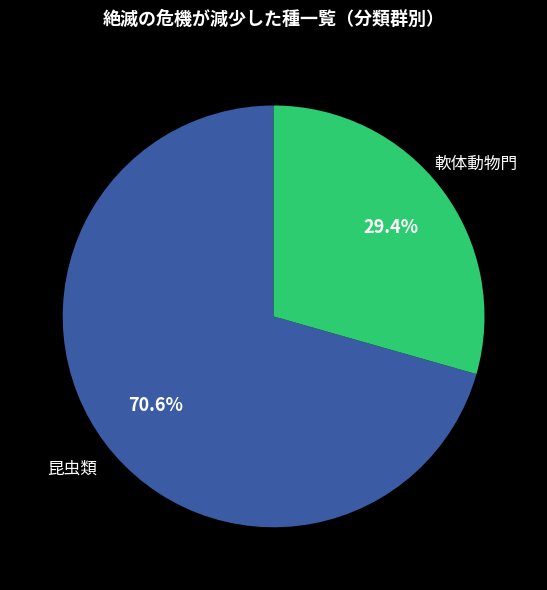

What is the smallest slice in the pie chart?

軟体動物門